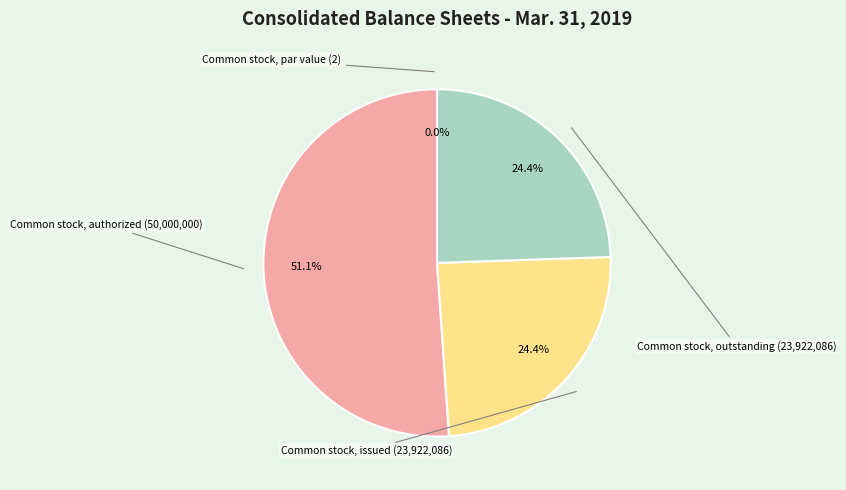

Is there any slice that represents more than half of the pie?

Yes